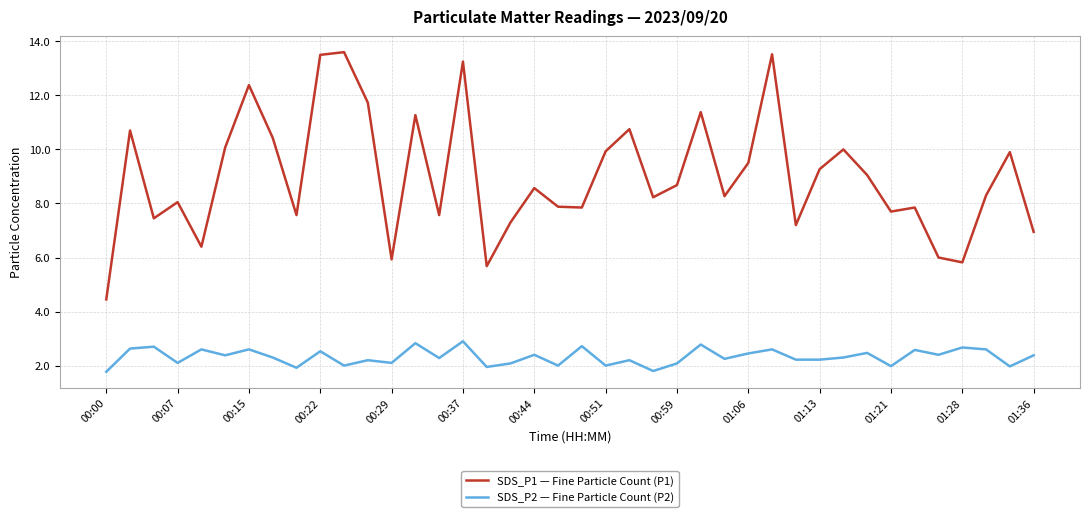

Which series has the largest range (max minus min)?

SDS_P1 — Fine Particle Count (P1)